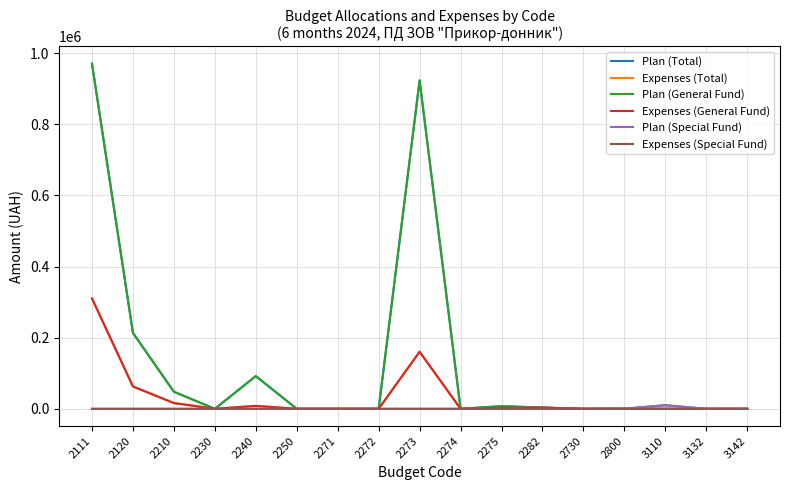

At which category is the sum across all series the highest?

2111